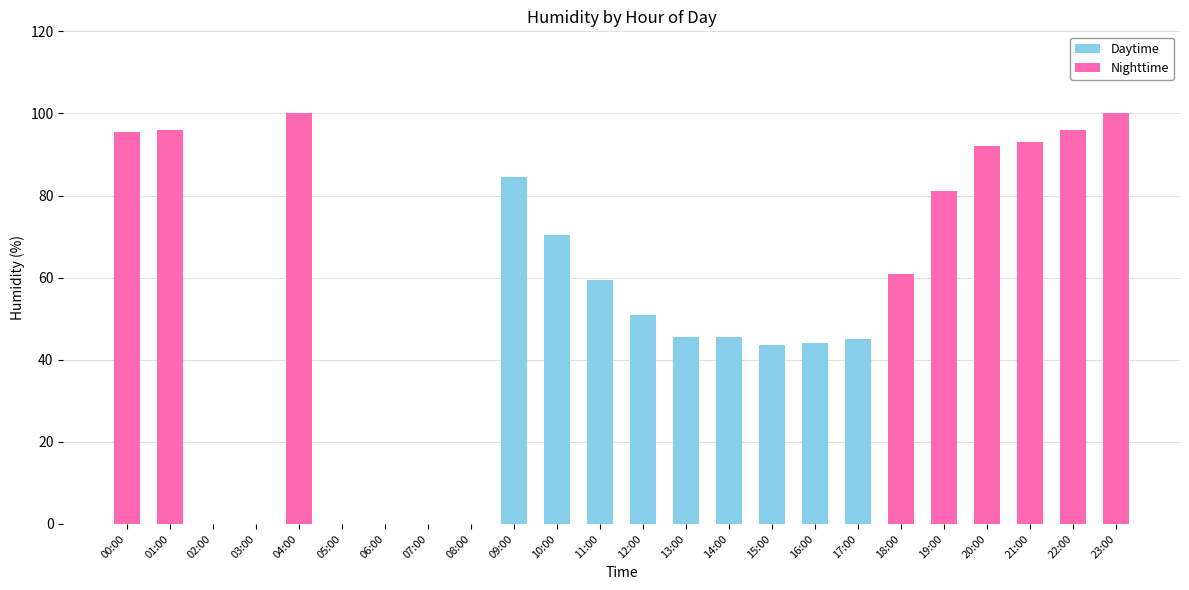

What is the label of the 14th bar from the left?

13:00